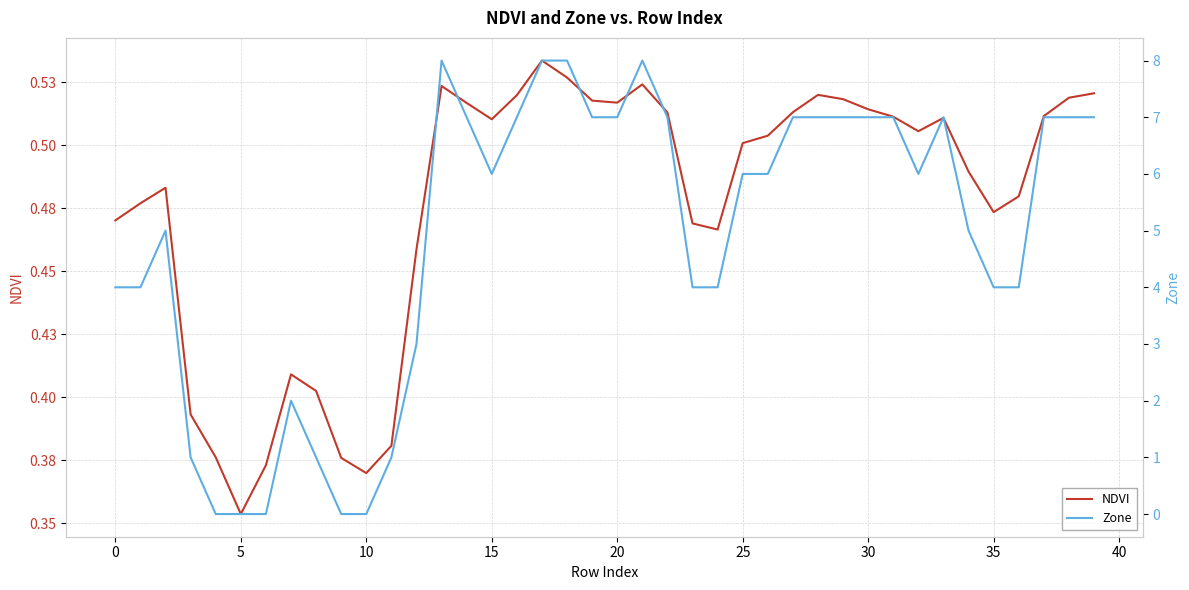

What is the value of the Zone point at the 38th from the left?

7.0